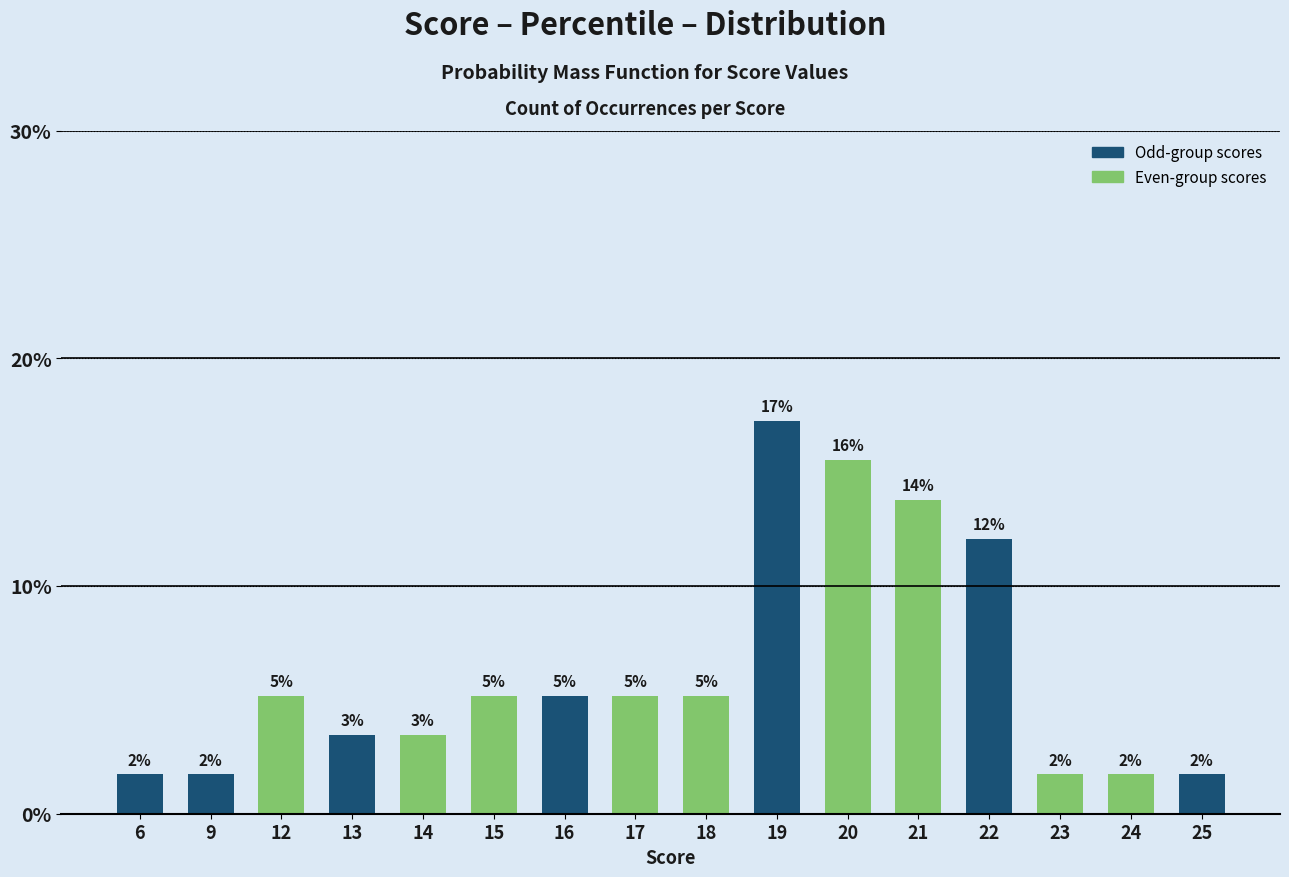

How many bars are there in total?

16